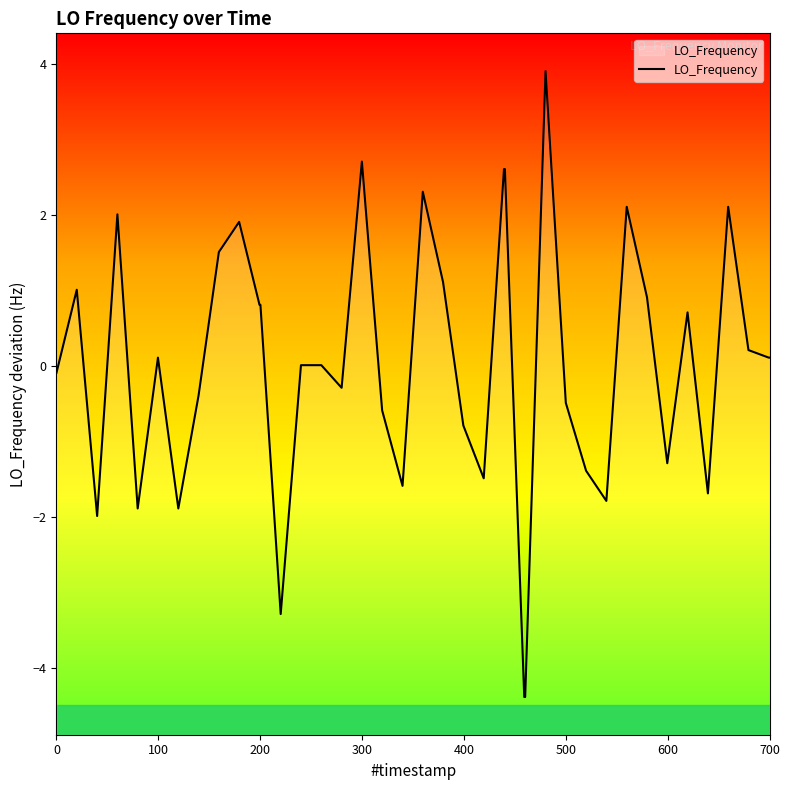

What is the smallest value displayed?

-4.4